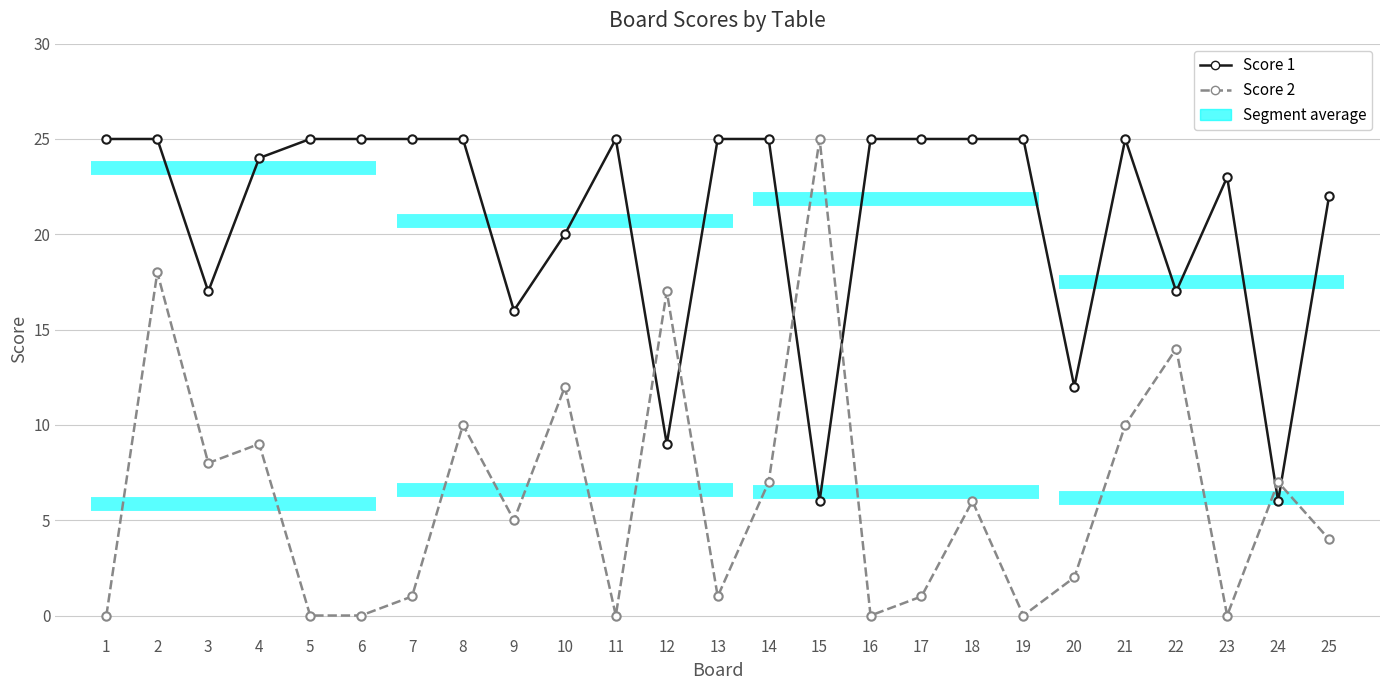

What is the sum of all Score 2 values?

157